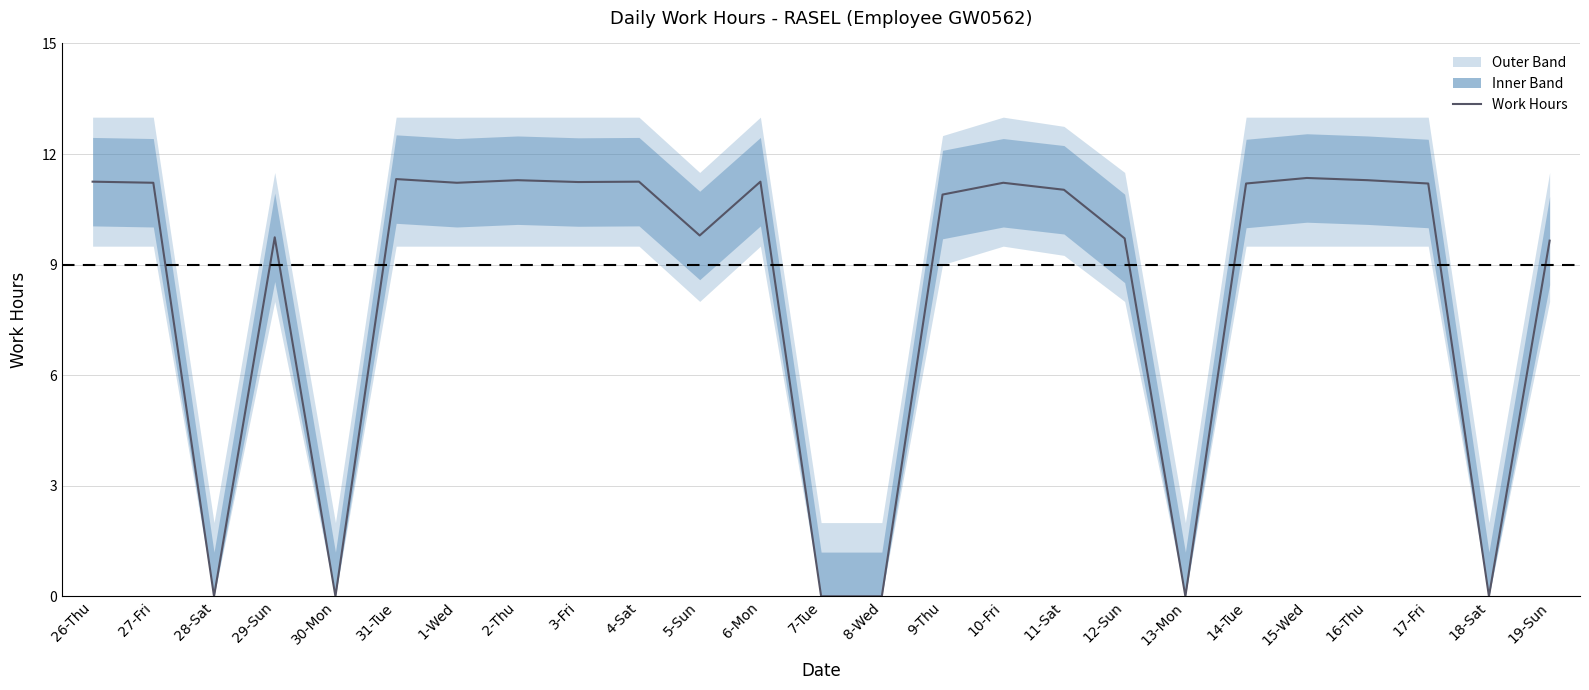

At which category does the data reach its first local valley?

28-Sat